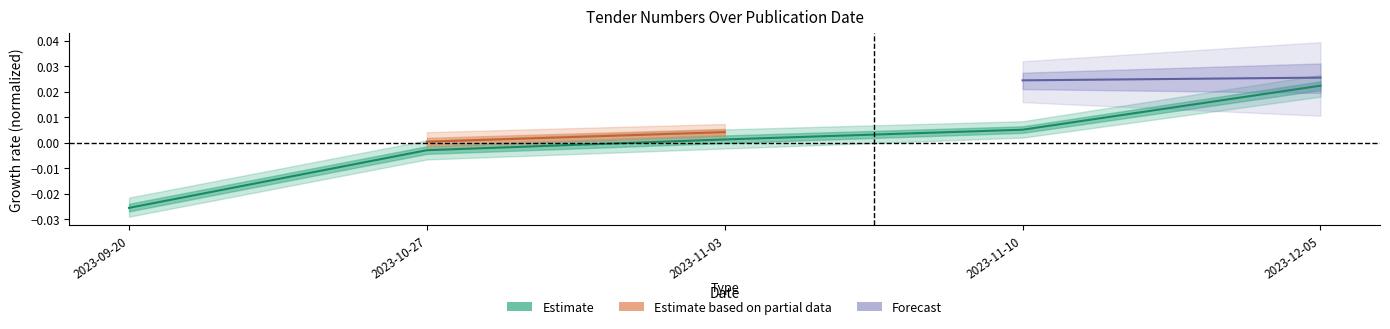

How many values are above zero?

3